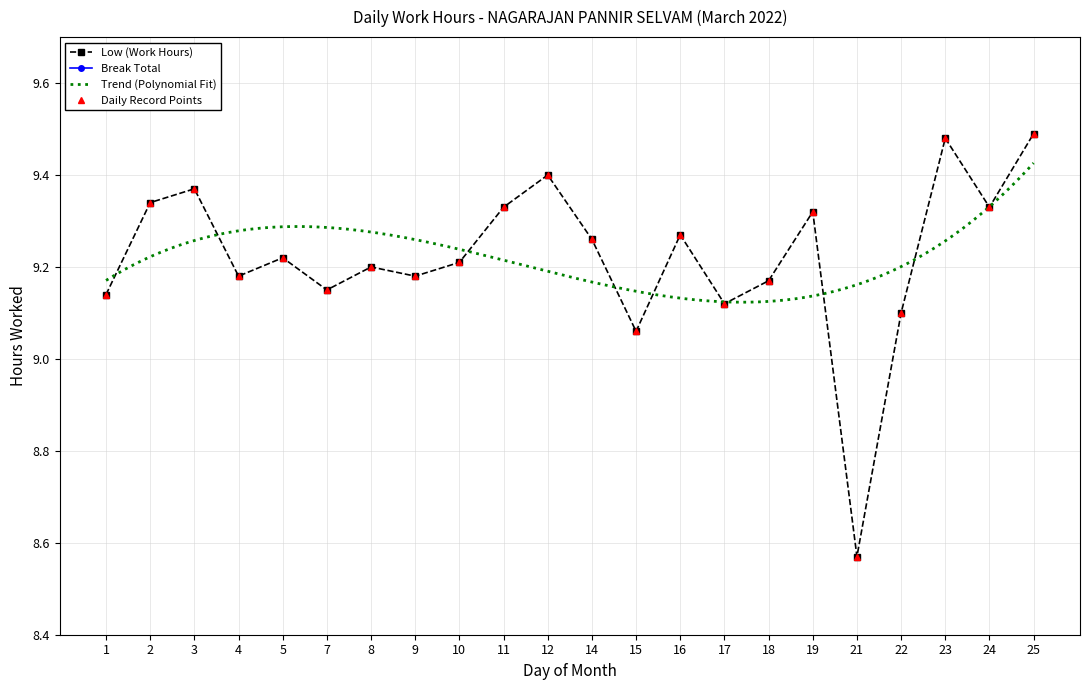

The value at 8 is 13.7. True or false?

False